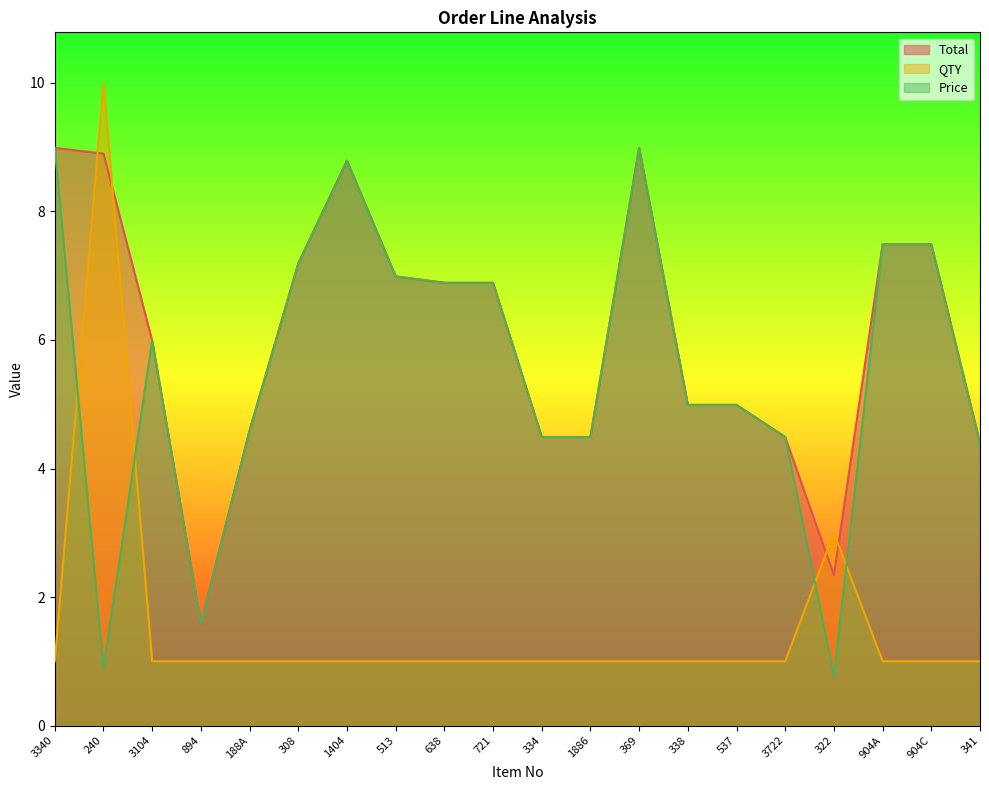

At how many categories does at least one series exceed 8?

4